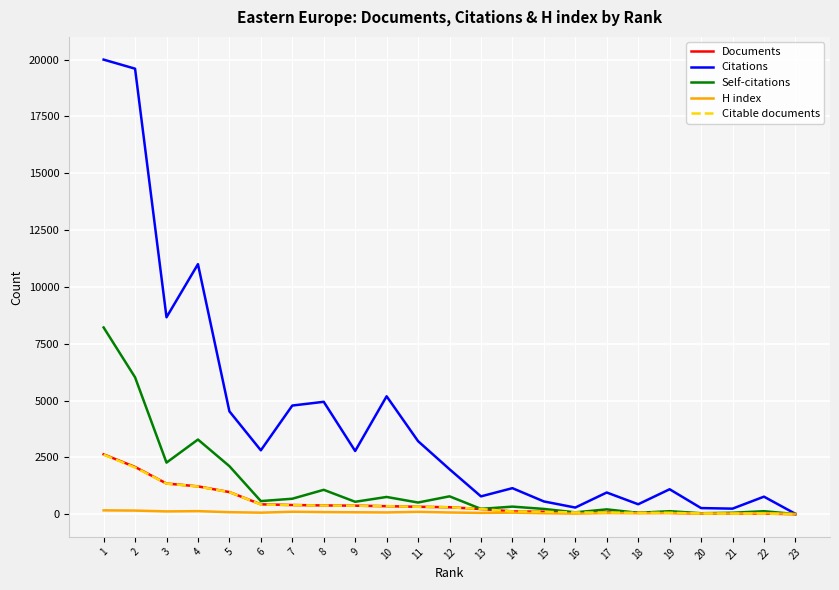

Which series changed the most between 2 and 5?

Citations